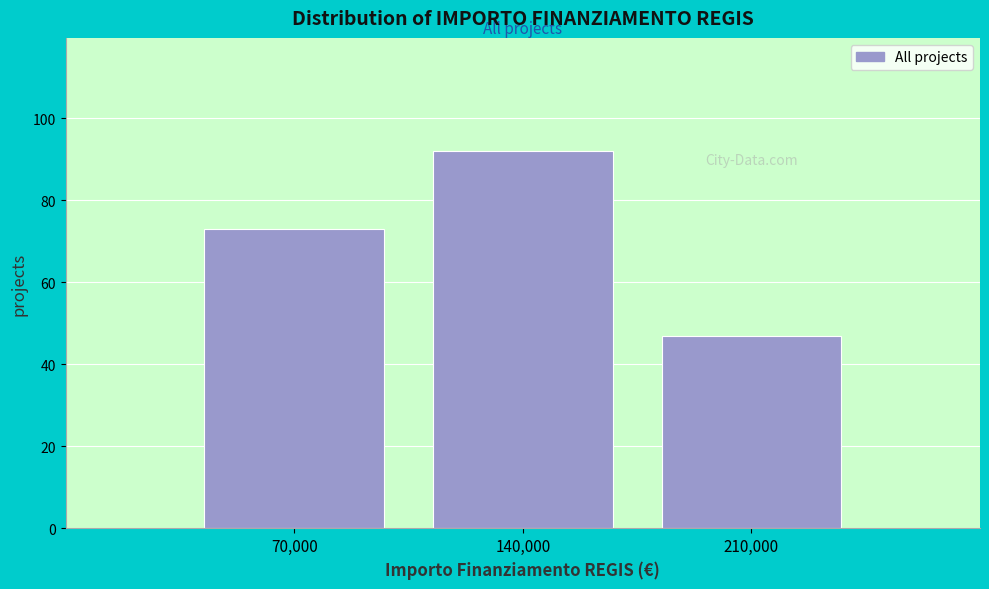

Reading left to right, transcribe all the data shown in this chart.

73	92	47